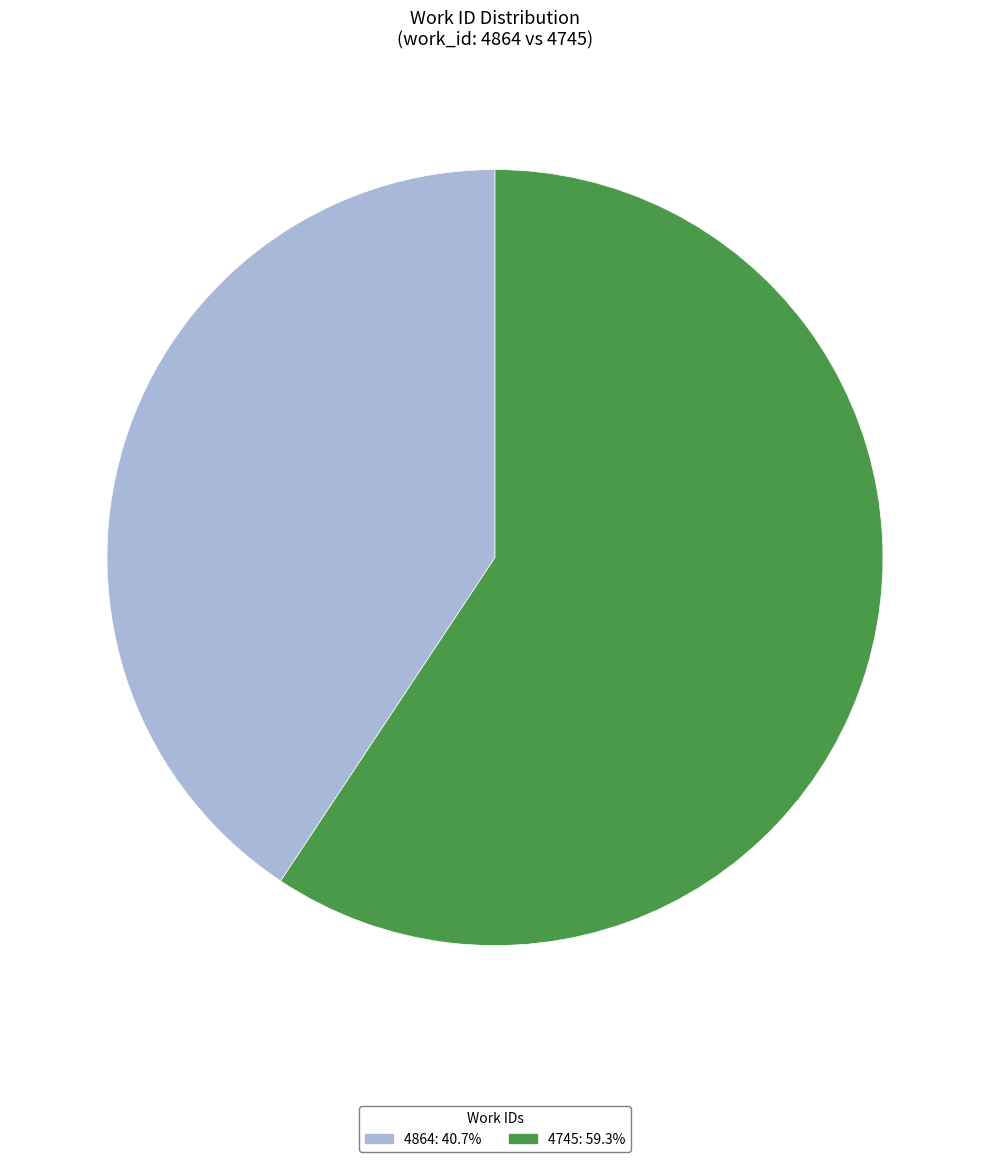

Which slice is the smallest?

4864